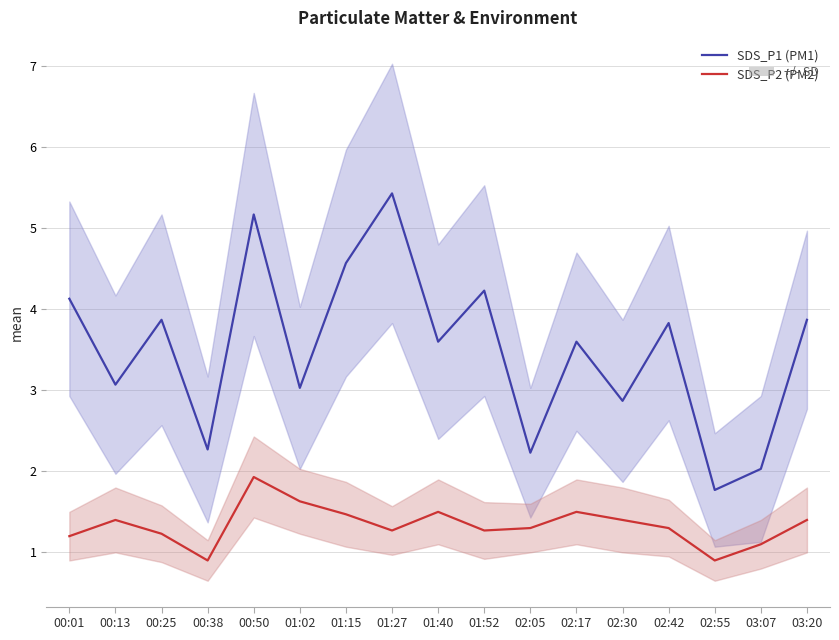

What is the smallest value displayed?

0.9